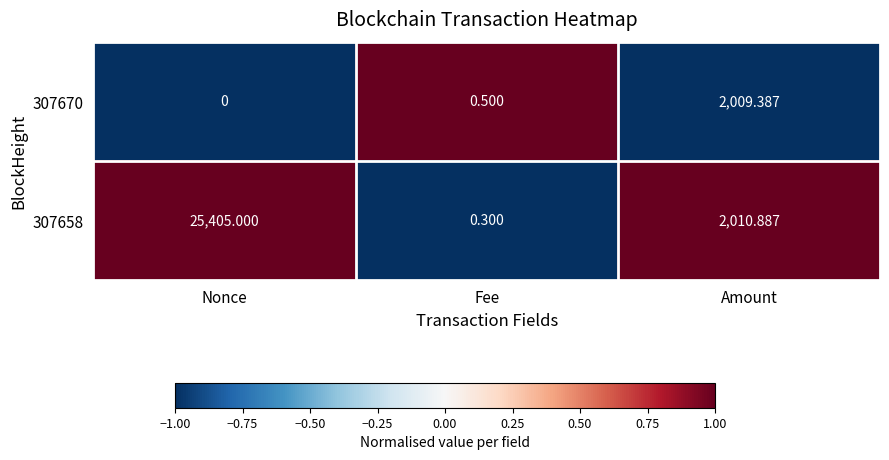

At which category does the chart reach its minimum across all series?

Nonce